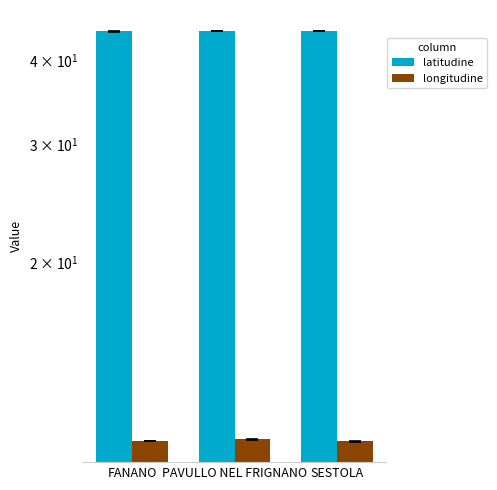

Does the chart contain any negative values?

No